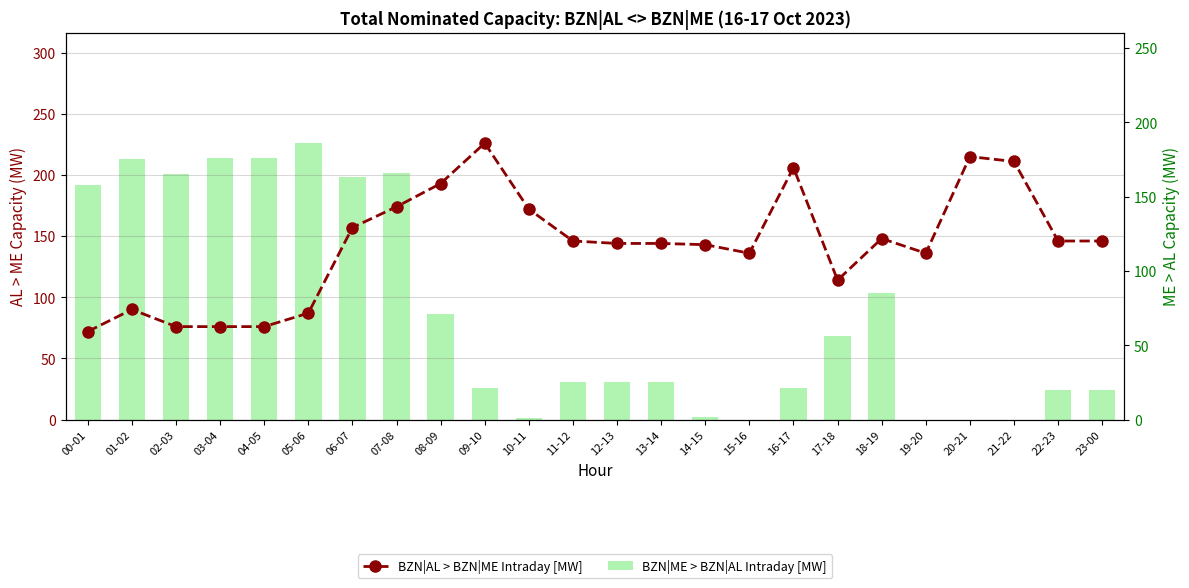

Reading left to right, list all the values displayed in this chart.

BZN|AL > BZN|ME Intraday [MW]: 72	90	76	76	76	87	157	174	193	226	172	146	144	144	143	136	206	114	148	136	215	211	146	146
BZN|ME > BZN|AL Intraday [MW]: 158	175	165	176	176	186	163	166	71	21	1	25	25	25	2	0	21	56	85	0	0	0	20	20